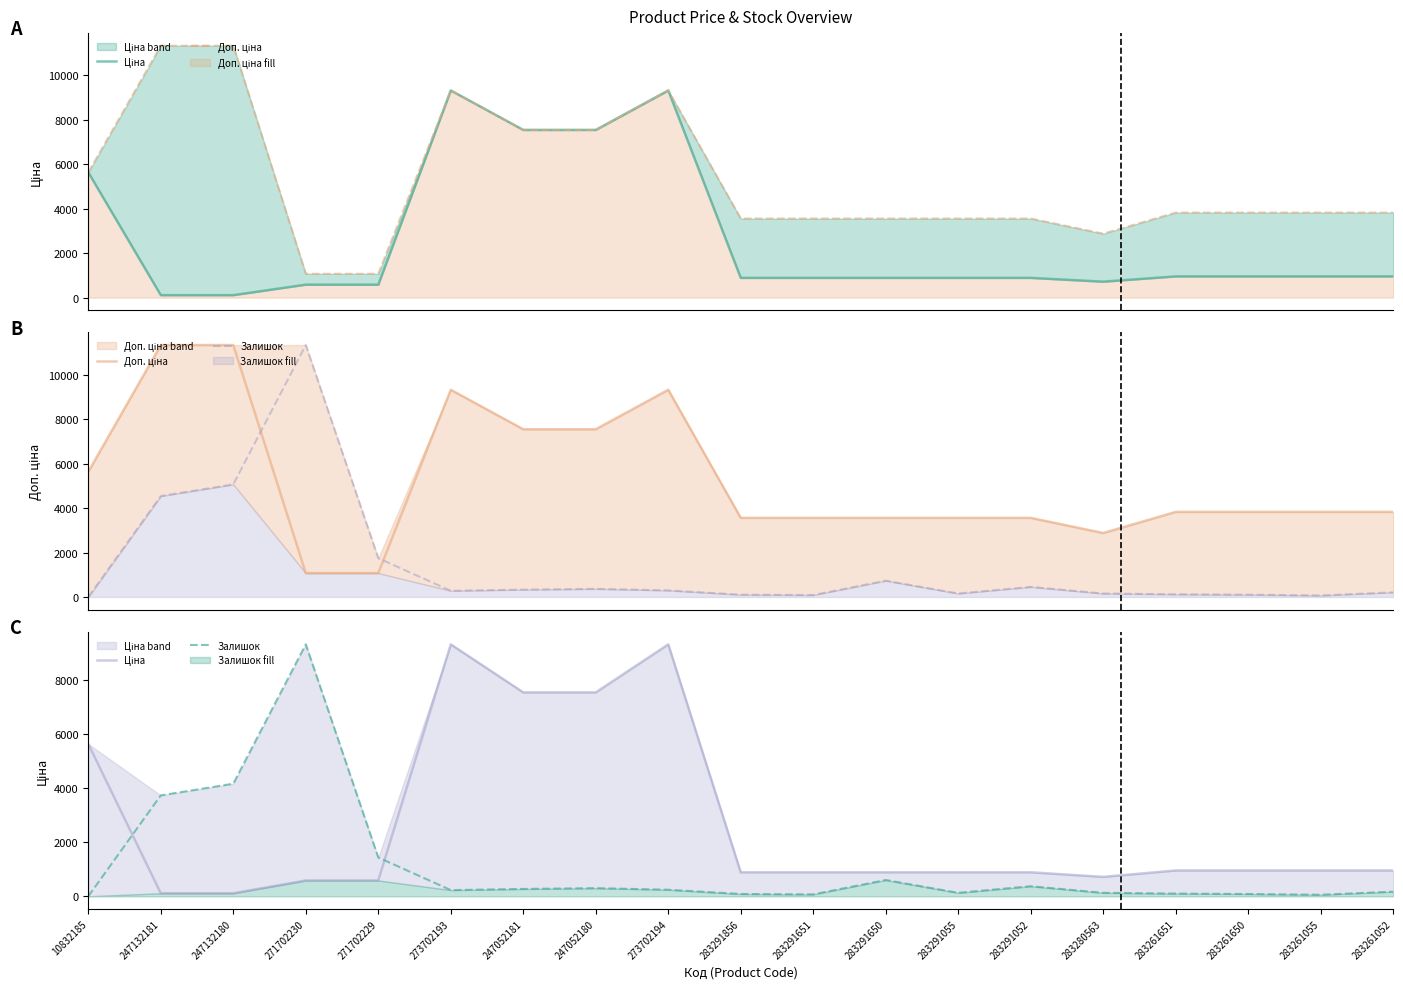

How many interior local peaks does the Доп. ціна series have?

2